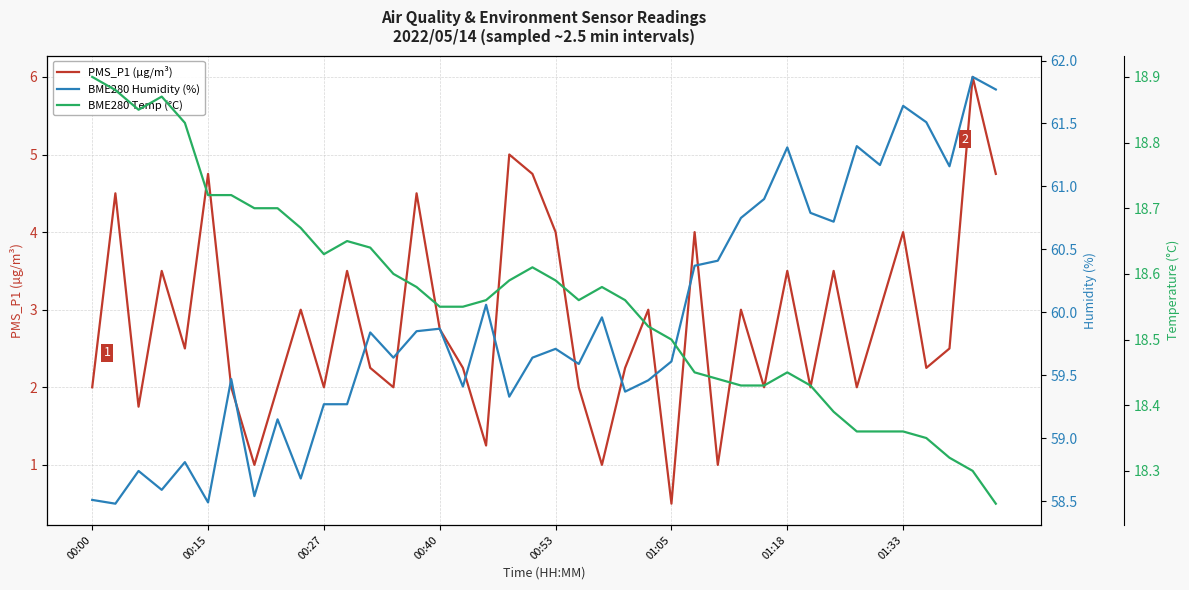

Where is BME280 Humidity (%) nearest to the value 60?

22